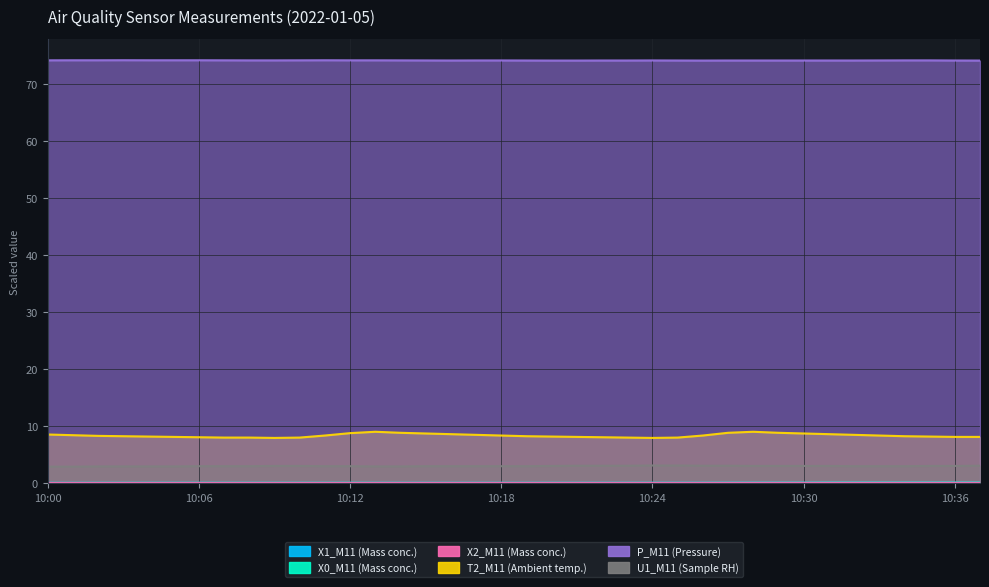

True or false: U1_M11 (Sample RH) and X0_M11 (Mass conc.) intersect in this chart.

False